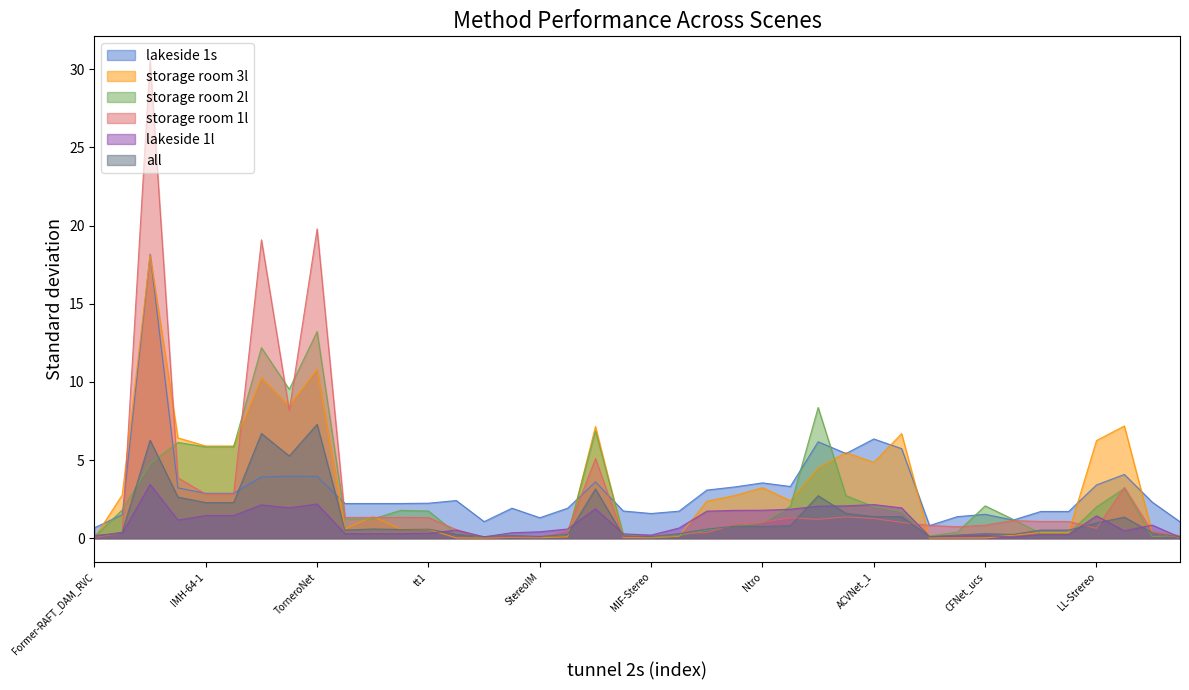

Where is the first local maximum for lakeside 1l?

JetBlue